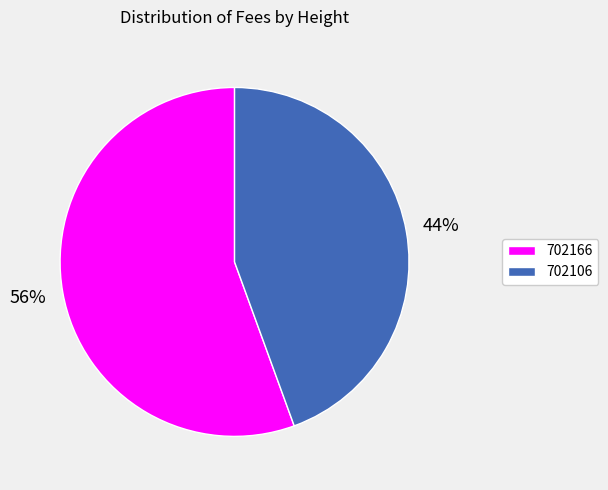

What percentage is the 702166 slice, to the nearest percent?

56%